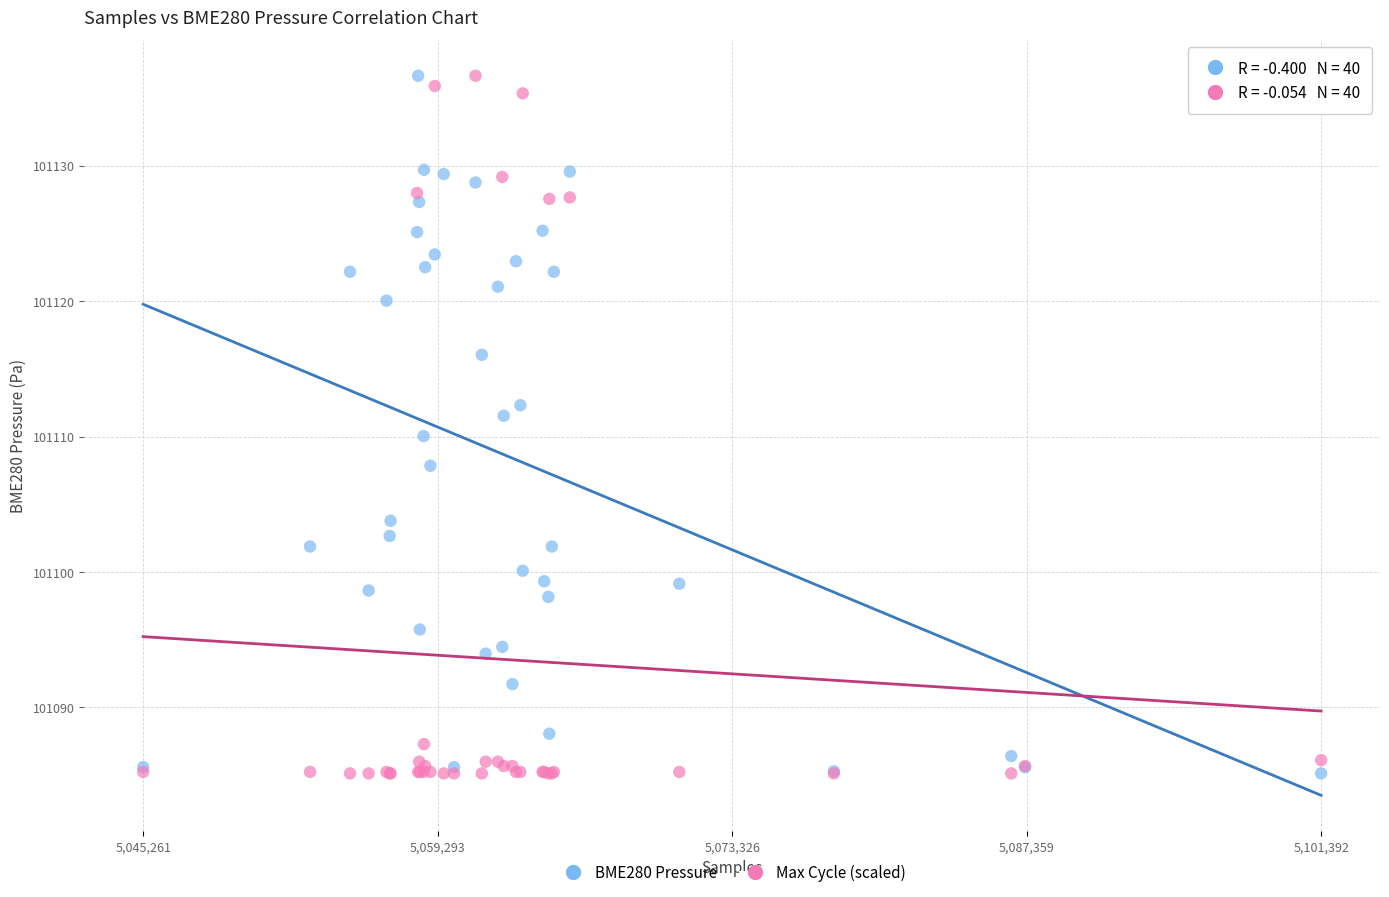

What is the X range (max minus min) for the scatter plot?

56131.0